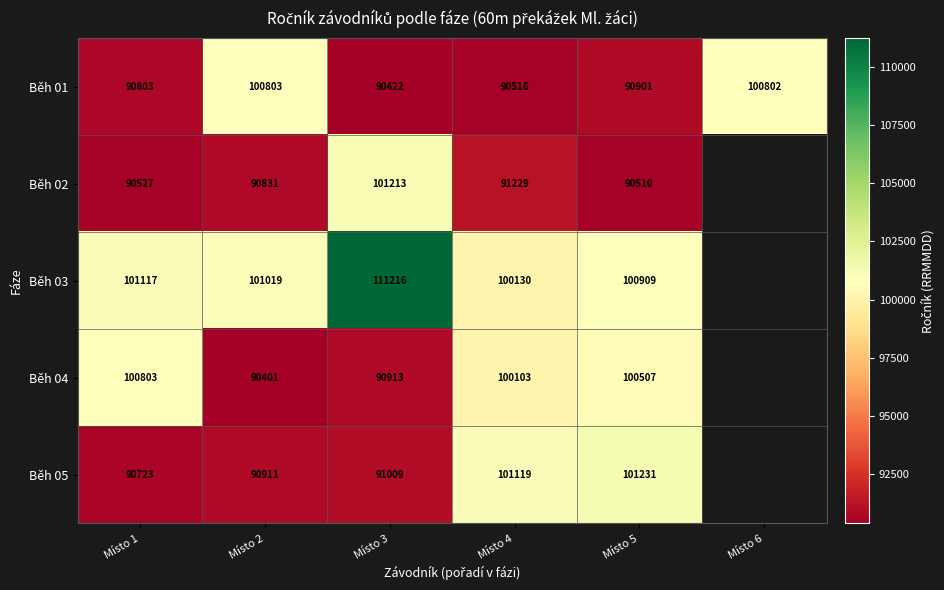

What is the total value across all series at Místo 2?

473965